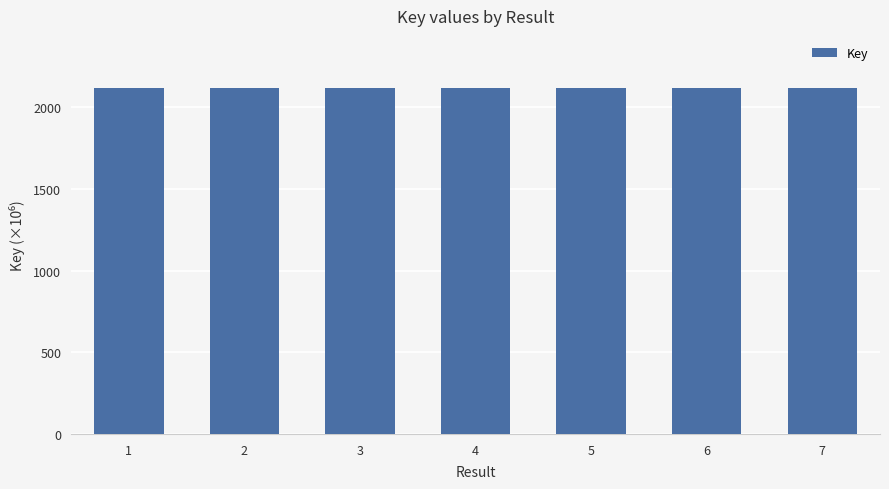

What is the greatest value displayed?

2117.9